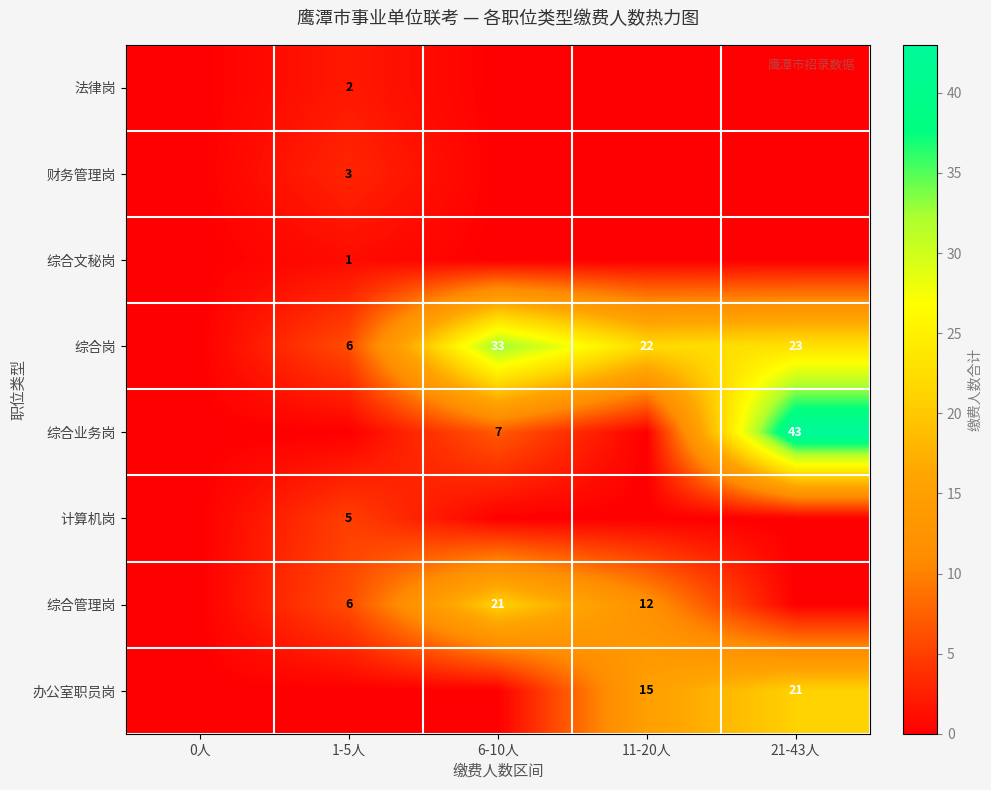

Is it true that 综合业务岗 equals 24 at 21-43人?

False